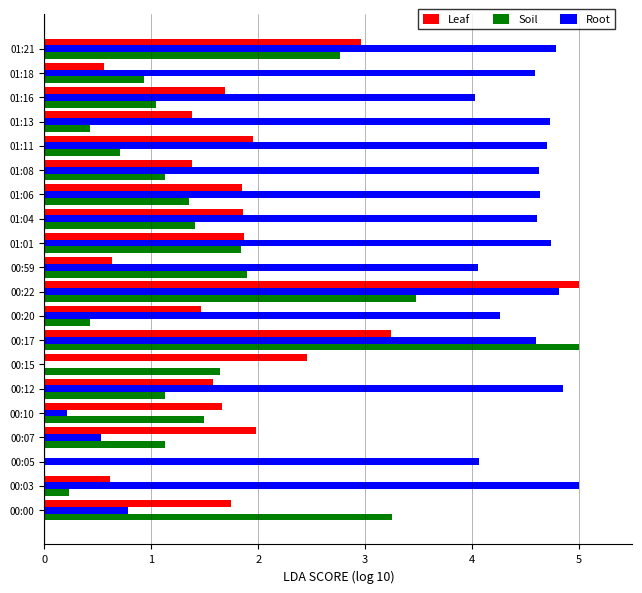

The value of Leaf at 00:17 is 3.2. True or false?

True